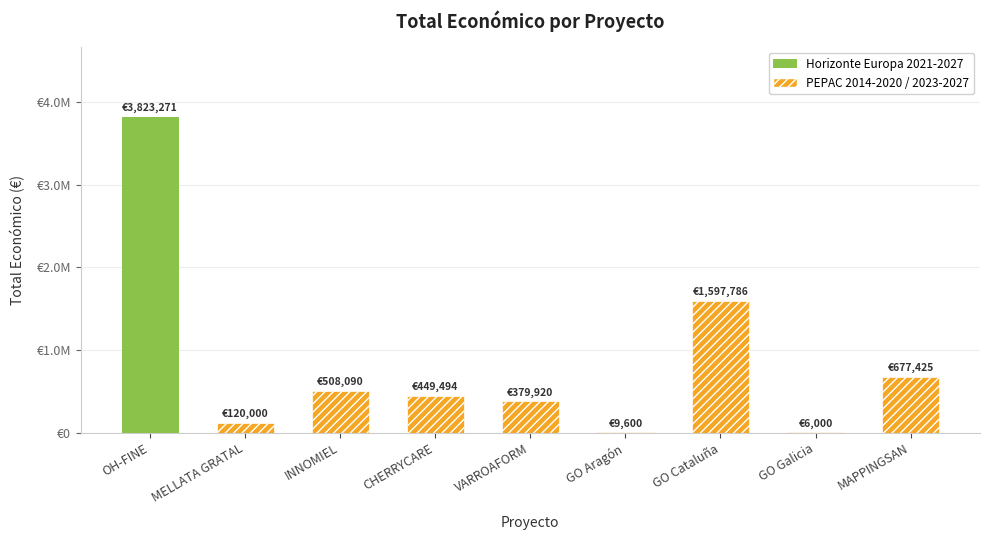

Reading left to right, what are all the values shown in this chart?

3823271	120000	508090	449494	379920	9600	1597786	6000	677425